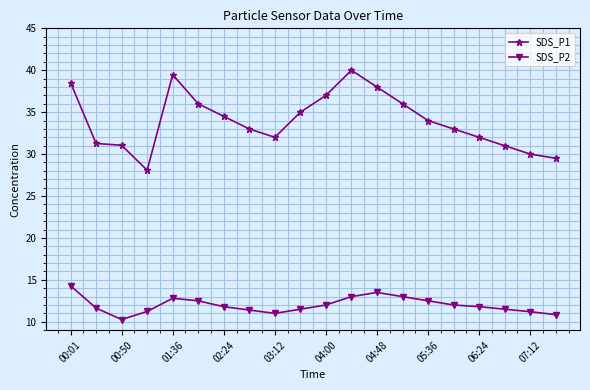

List the series in order of their overall mean, highest first.

SDS_P1, SDS_P2